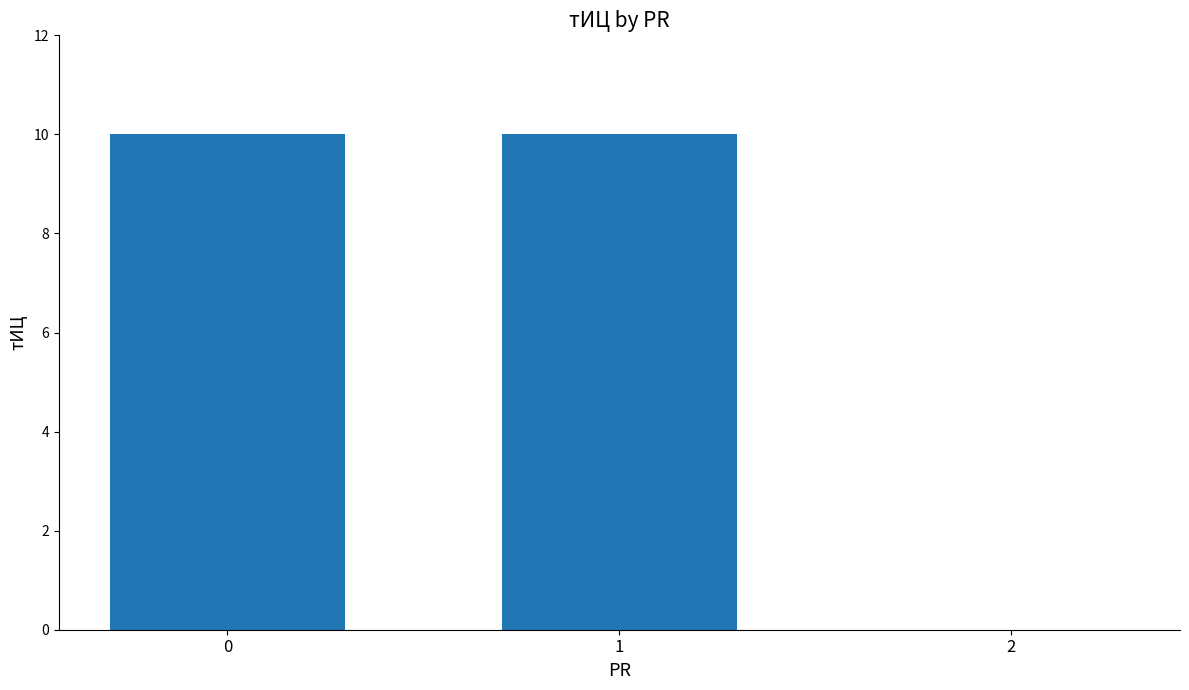

Are the bars horizontal?

No